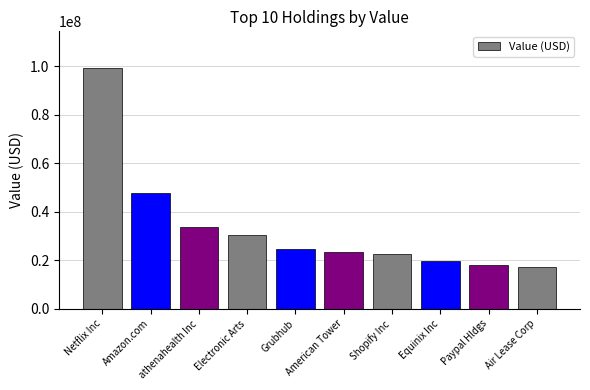

What is the label of the 9th bar from the left?

Paypal Hldgs